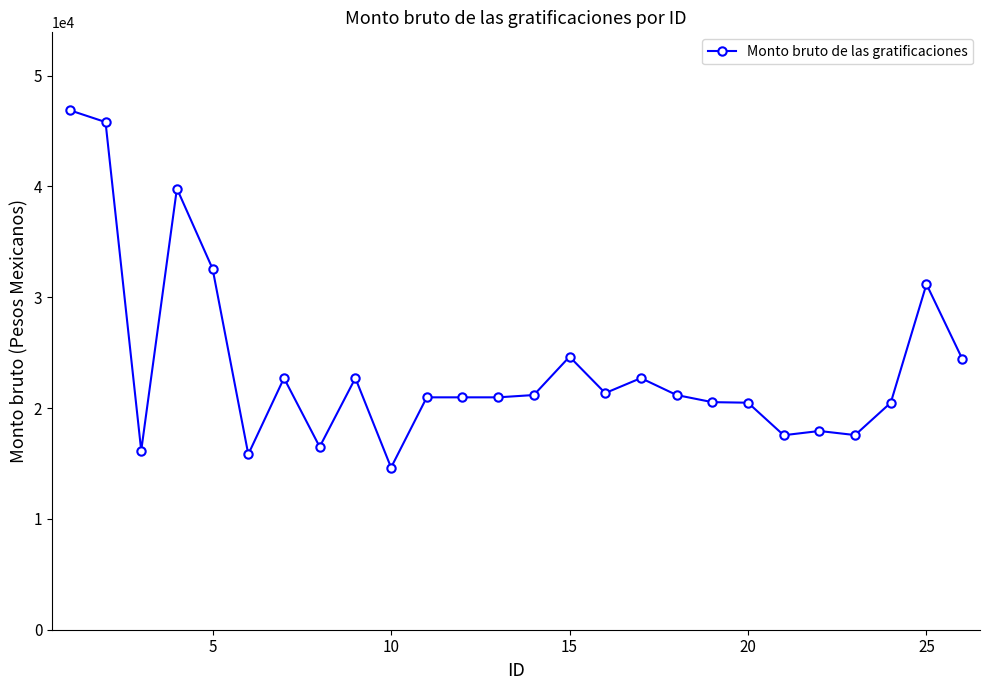

What is the sum of all values?

617785.0